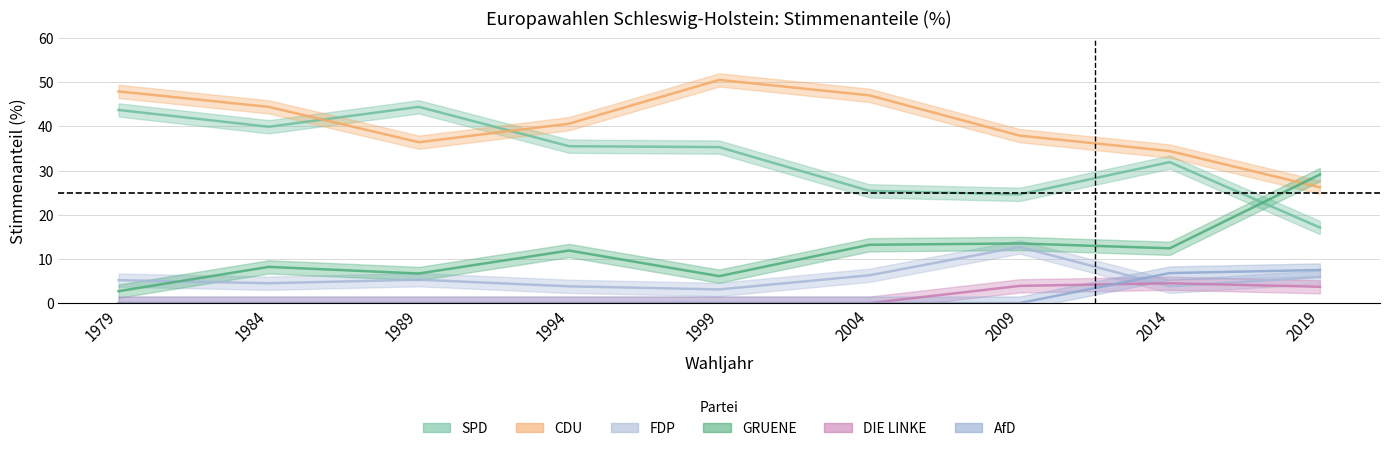

In DIE LINKE, how many points are higher than both neighbors (excluding endpoints)?

1